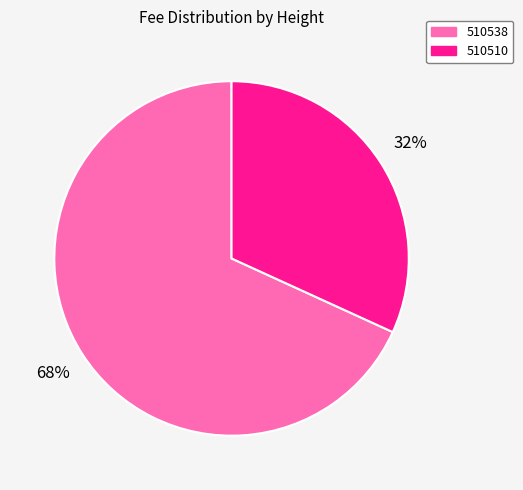

Combined, do 510510 and 510538 account for over 50%?

Yes